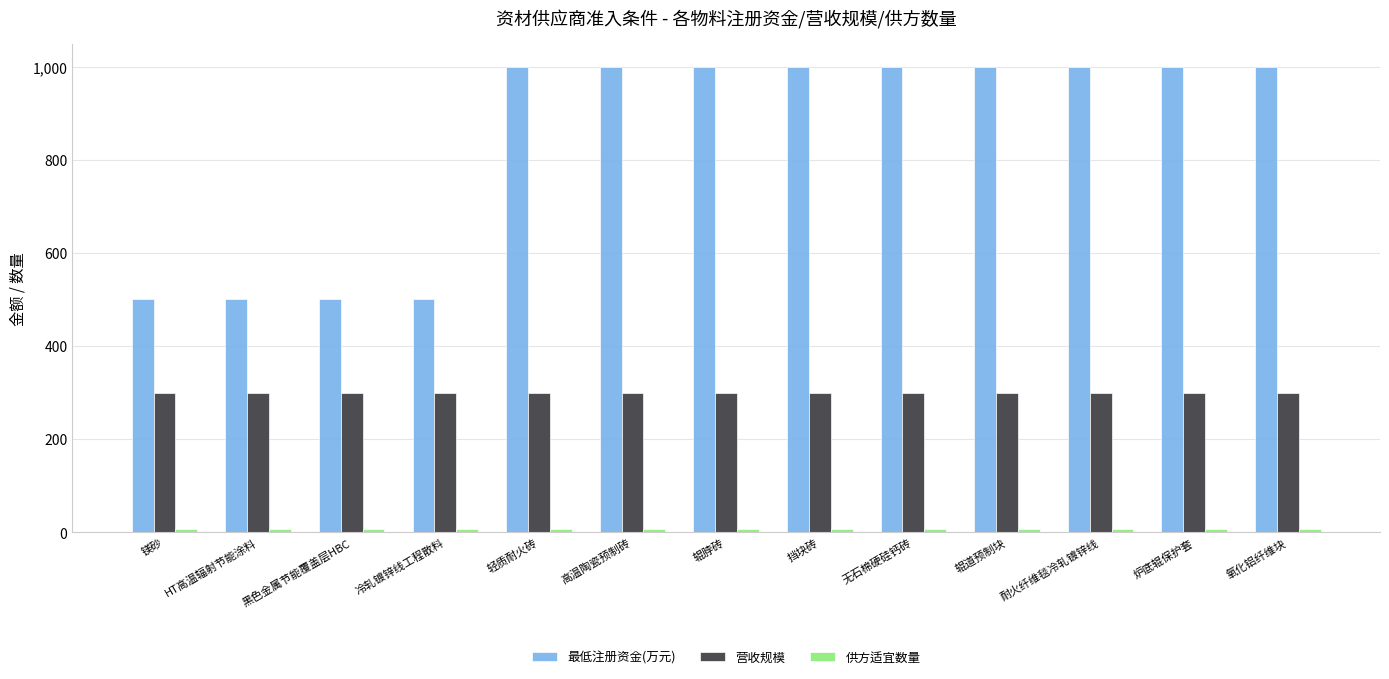

How many bars are there in each group?

3